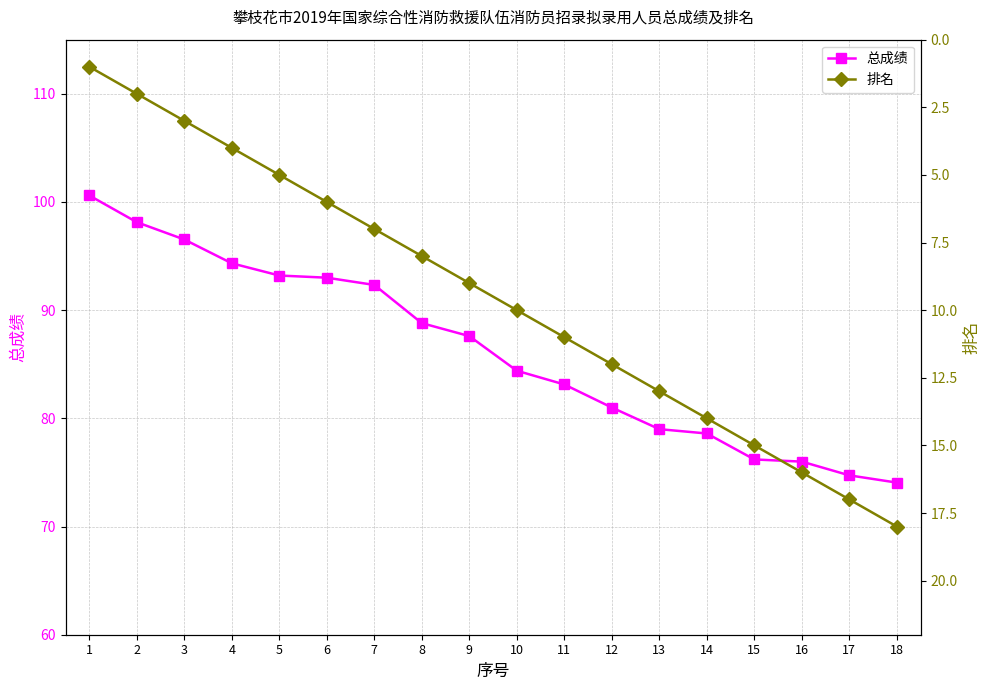

Which series has the largest total across all categories?

总成绩